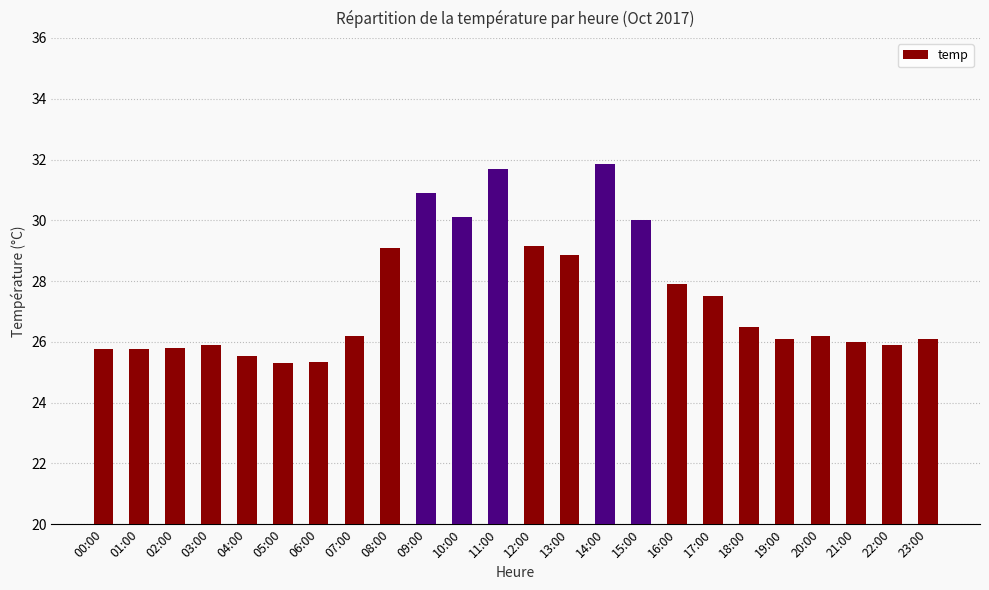

What is the label of the 14th bar from the right?

10:00